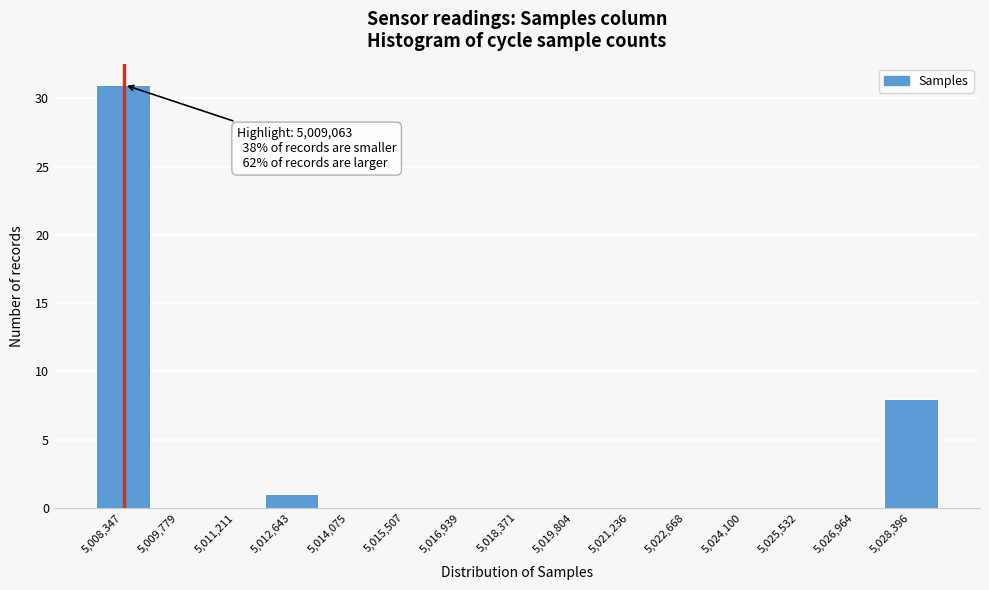

Reading left to right, list all the values displayed in this chart.

5,008,347=31	5,009,779=0	5,011,211=0	5,012,643=1	5,014,075=0	5,015,507=0	5,016,939=0	5,018,371=0	5,019,804=0	5,021,236=0	5,022,668=0	5,024,100=0	5,025,532=0	5,026,964=0	5,028,396=8